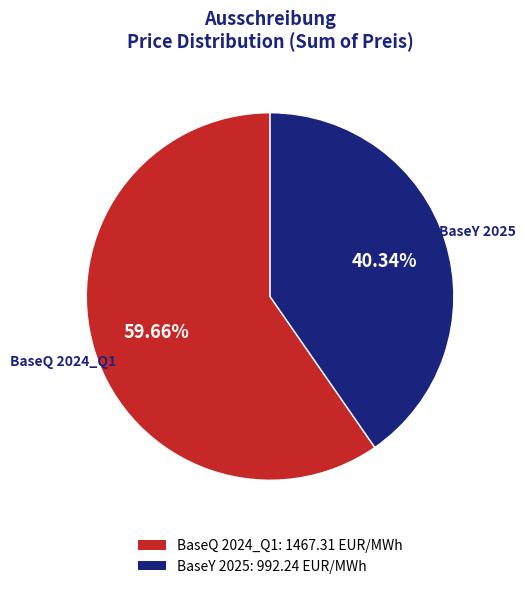

Is there any slice that represents more than half of the pie?

Yes